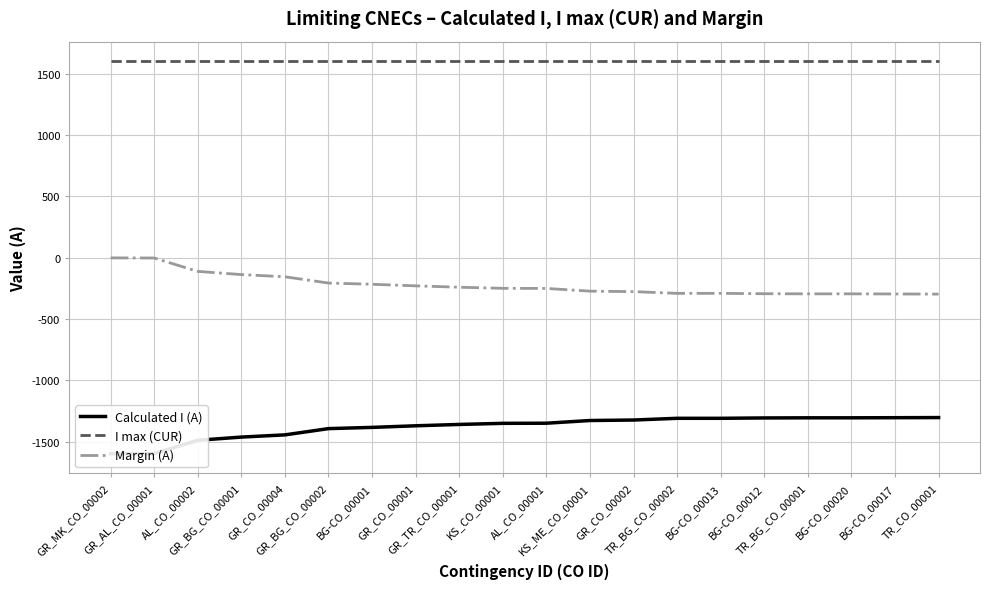

What is the minimum value for I max (CUR)?

1600